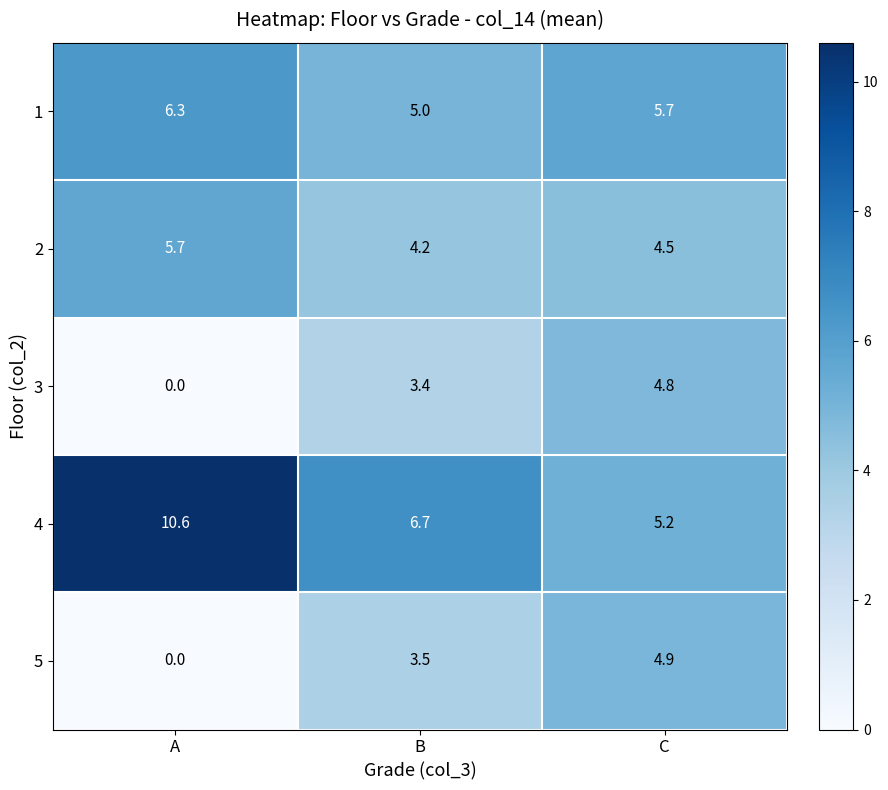

Reading right to left, list all the values displayed in this chart.

1: 5.7	5.0	6.3
2: 4.5	4.2	5.7
3: 4.8	3.4	0.0
4: 5.2	6.7	10.6
5: 4.9	3.5	0.0